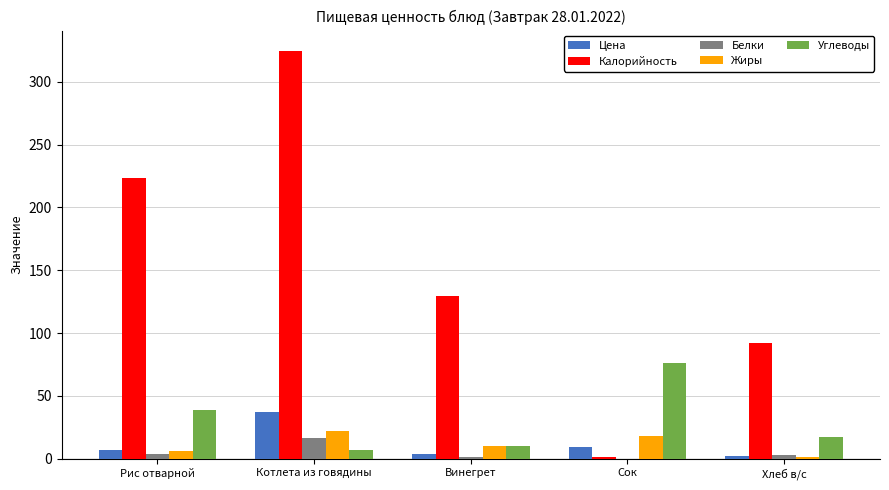

Where does the Цена series first go above 6?

Рис отварной